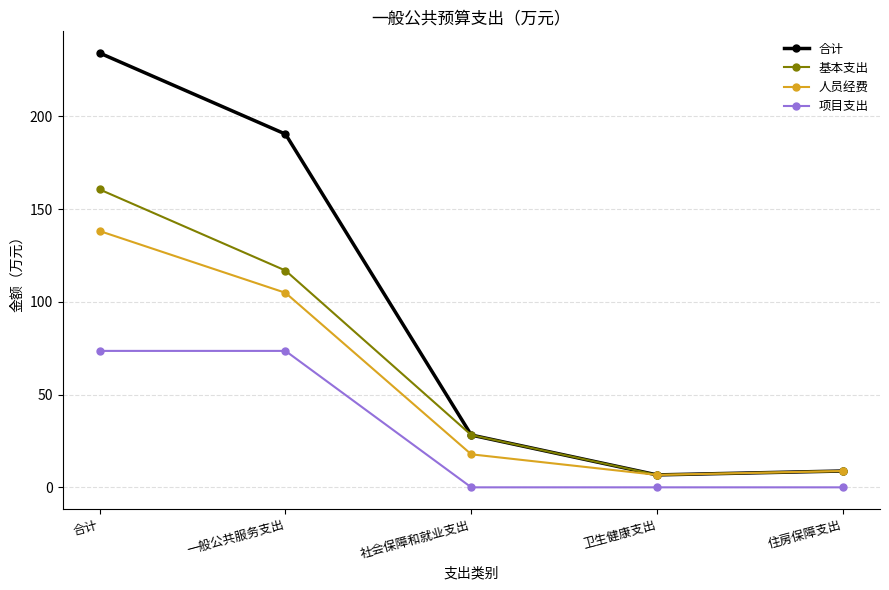

Is it true that 人员经费 equals 138.2 at 合计?

True